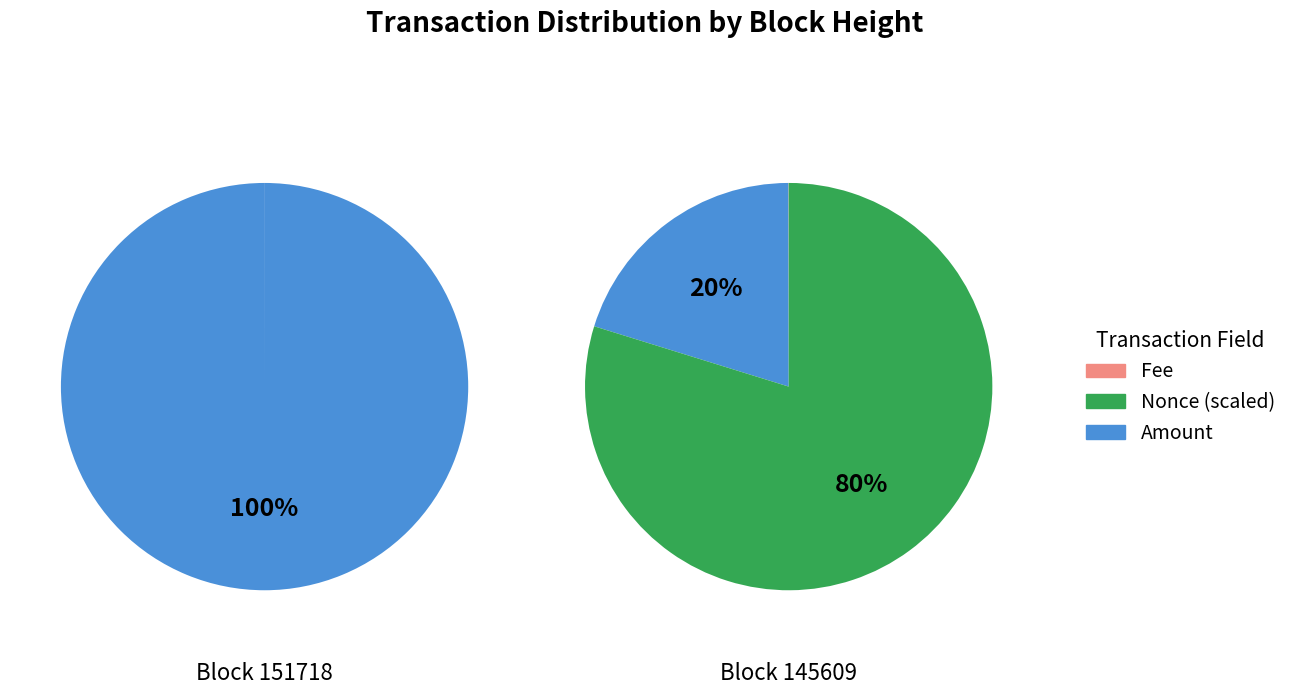

Count the number of slices in the pie.

2